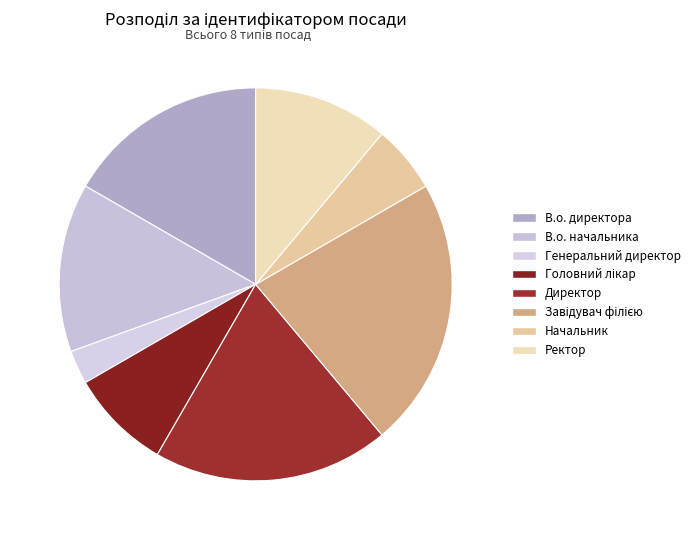

Count the number of slices in the pie.

8